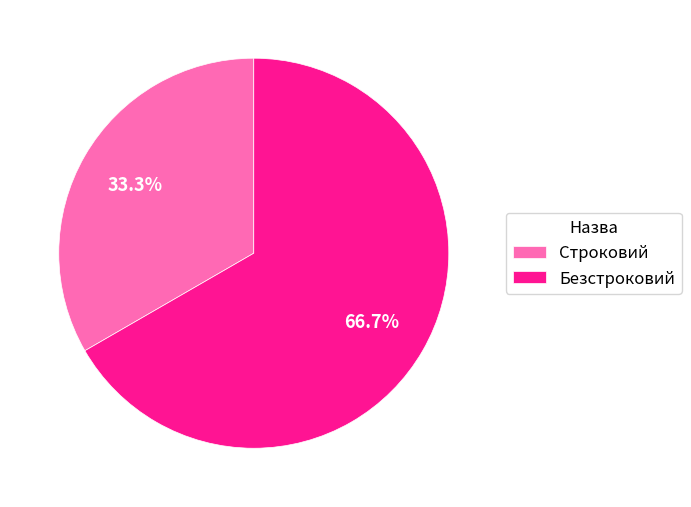

Do Строковий and Безстроковий together represent more than half of the pie?

Yes